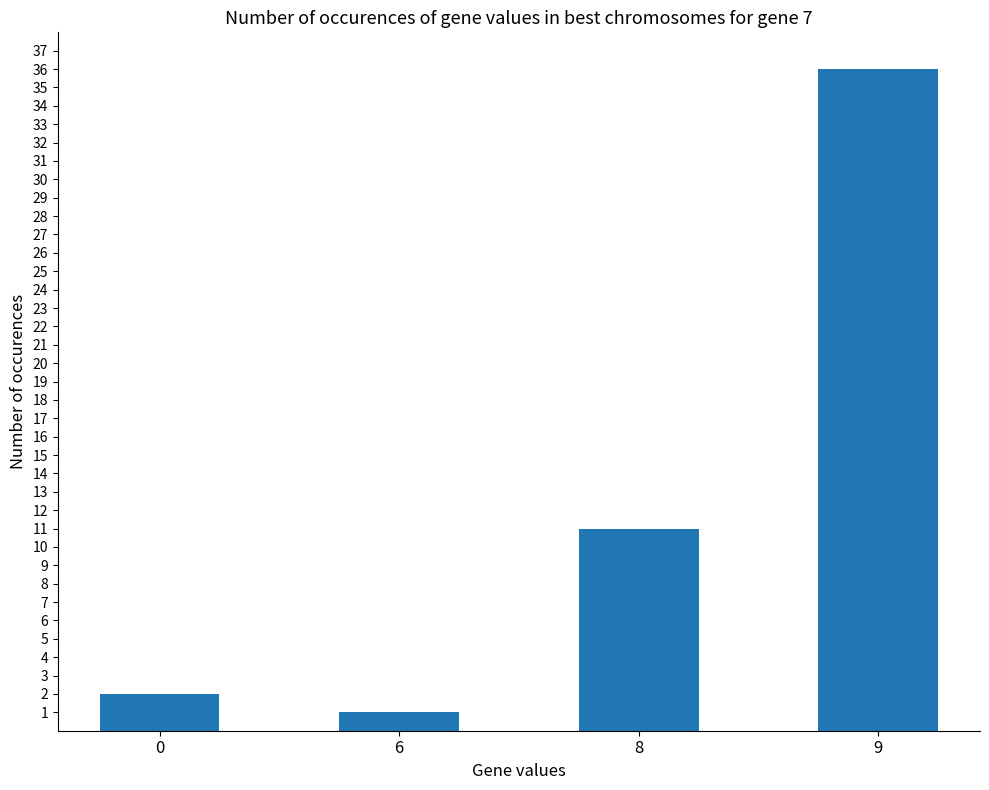

Are the bars horizontal?

No